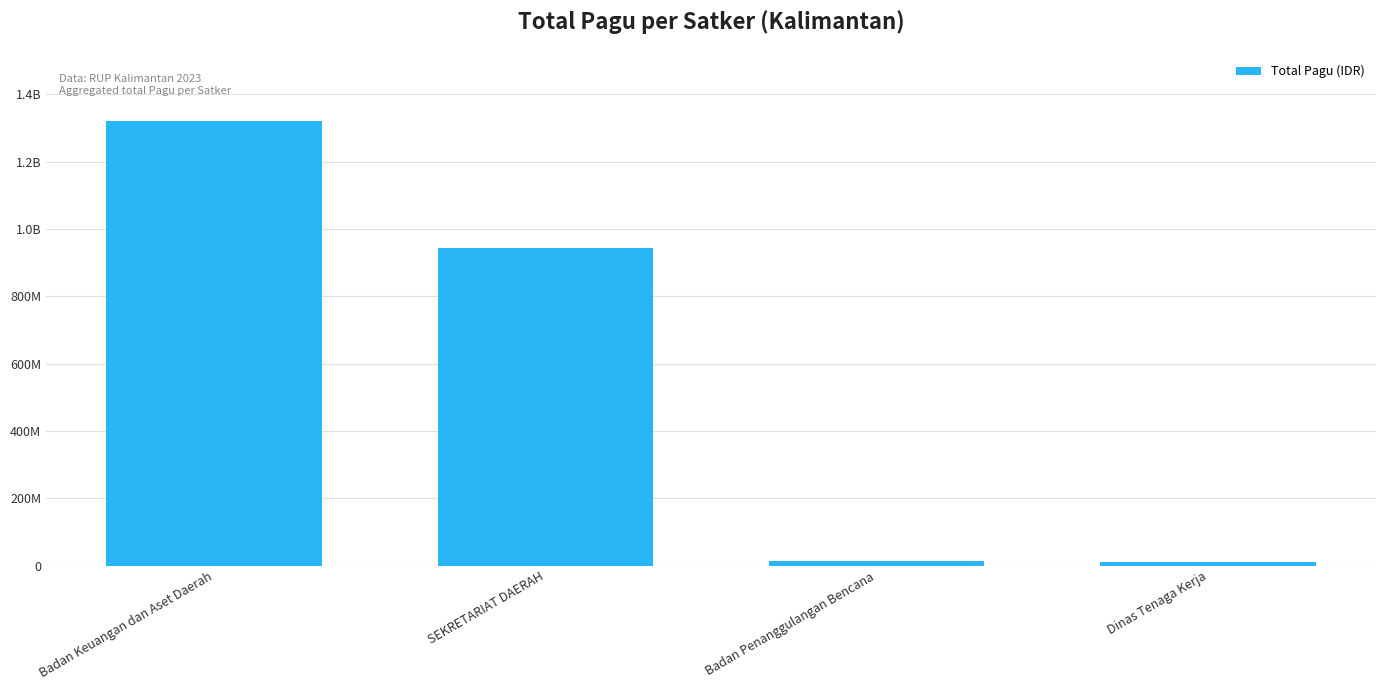

Which label corresponds to the smallest value in the chart?

Dinas Tenaga Kerja